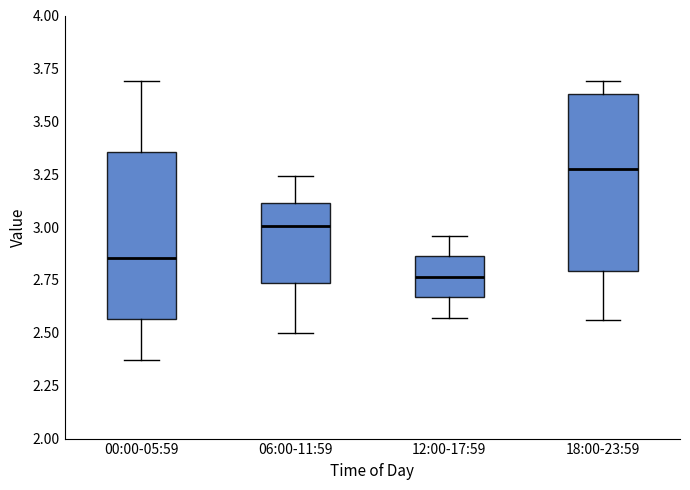

Reading left to right, transcribe this box plot: for each box, give where its median line is, the range the box spans, and where its two whiskers end, as read against the y-axis. The values are not printed on the chart, so give them approximately, as read against the axis.

00:00-05:59: median 2.85, box 2.55 to 3.35, whiskers 2.35 to 3.70
06:00-11:59: median 3.00, box 2.75 to 3.10, whiskers 2.50 to 3.25
12:00-17:59: median 2.75, box 2.65 to 2.85, whiskers 2.55 to 2.95
18:00-23:59: median 3.30, box 2.80 to 3.65, whiskers 2.55 to 3.70